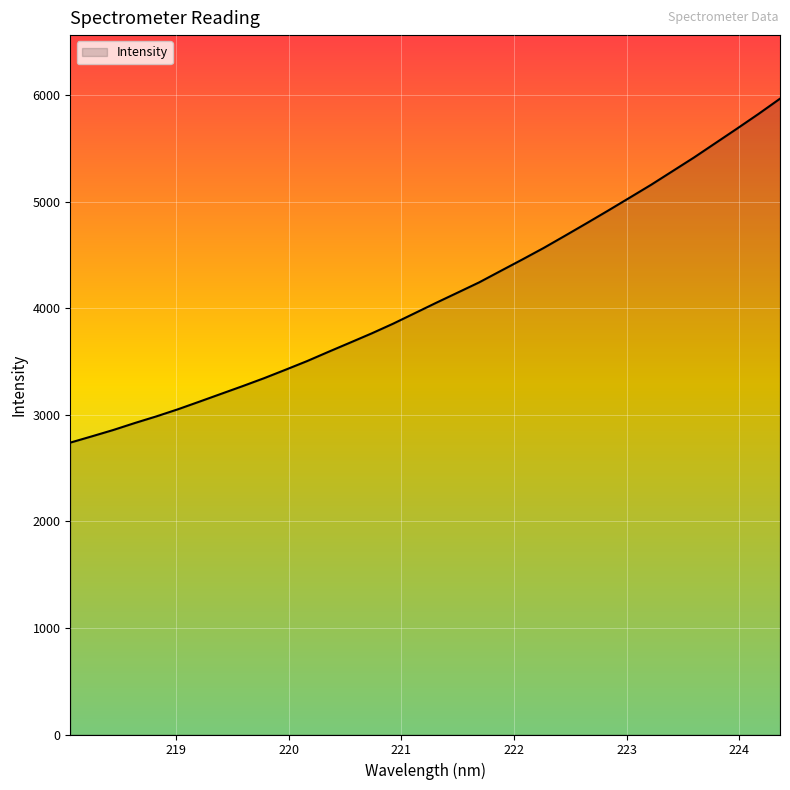

What is the maximum value shown in the chart?

5968.7